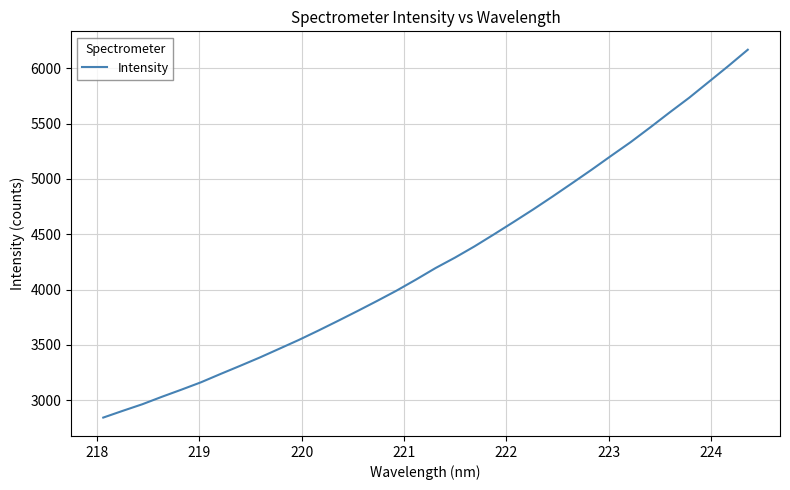

True or false: there are more than 1 points higher than both neighbors.

False